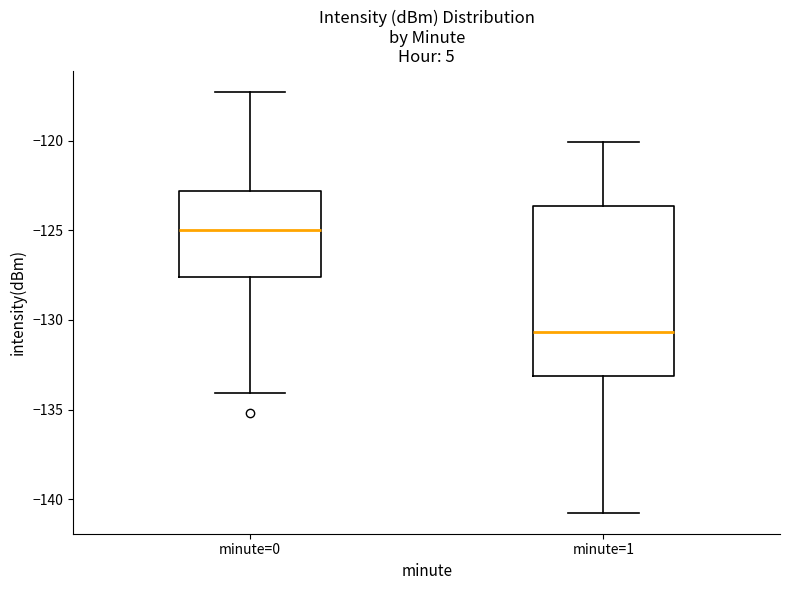

Reading left to right, transcribe this box plot: for each box, give where its median line is, the range the box spans, and where its two whiskers end, as read against the y-axis. The values are not printed on the chart, so give them approximately, as read against the axis.

minute=0: median -125.0, box -127.5 to -123.0, whiskers -134.0 to -117.5
minute=1: median -130.5, box -133.0 to -123.5, whiskers -141.0 to -120.0